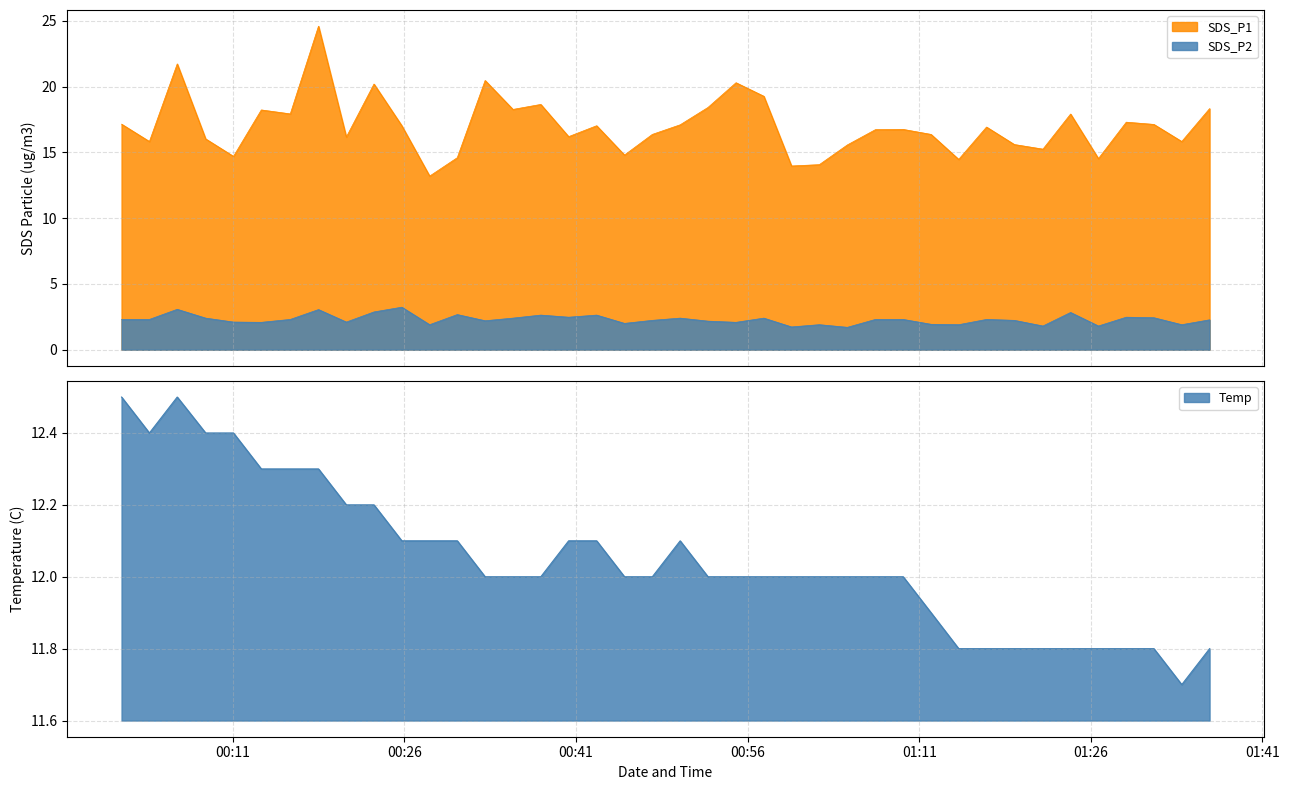

At how many categories does at least one series exceed 20?

5